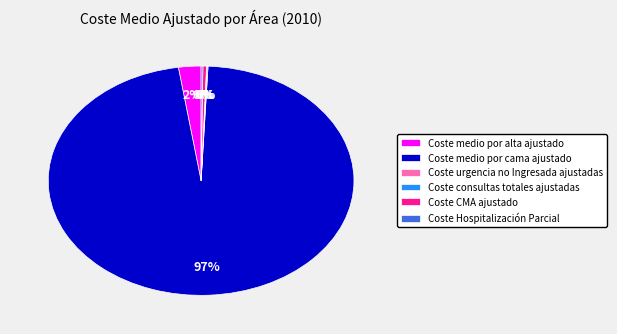

Which category has the biggest portion of the pie?

Coste medio por cama ajustado